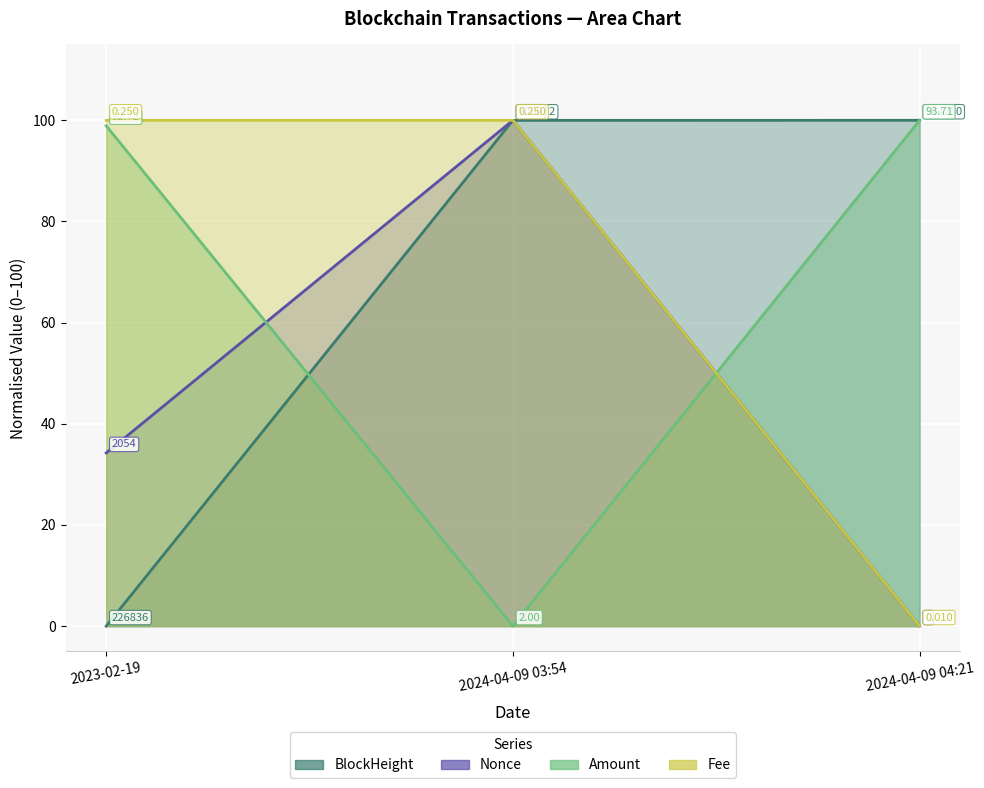

At 2024-04-09 03:54, list the series in order from largest to smallest.

Nonce, Fee, BlockHeight, Amount